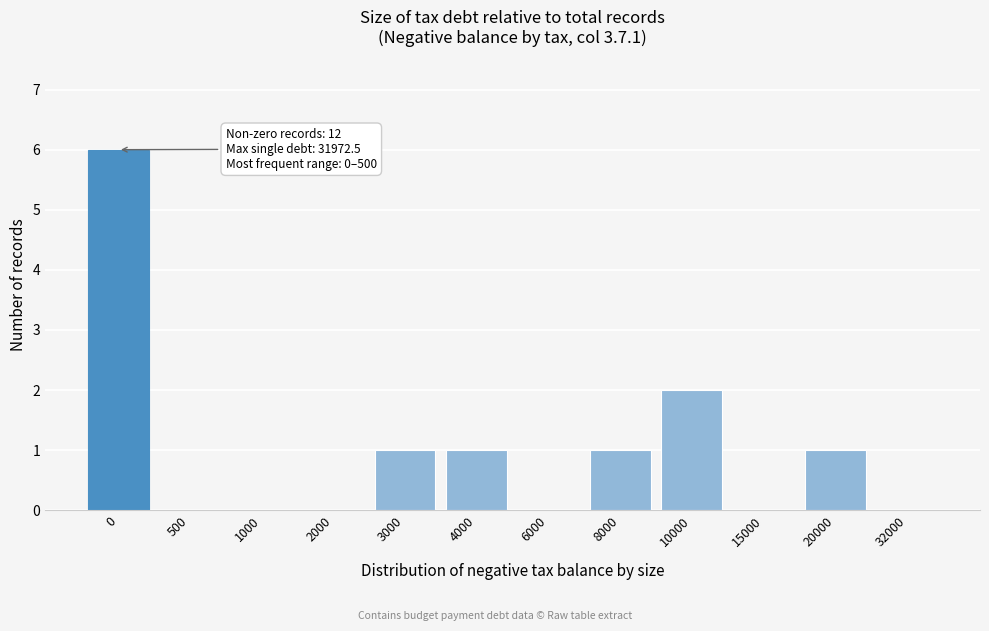

Reading left to right, transcribe all the data shown in this chart.

0=6	500=0	1000=0	2000=0	3000=1	4000=1	6000=0	8000=1	10000=2	15000=0	20000=1	32000=0